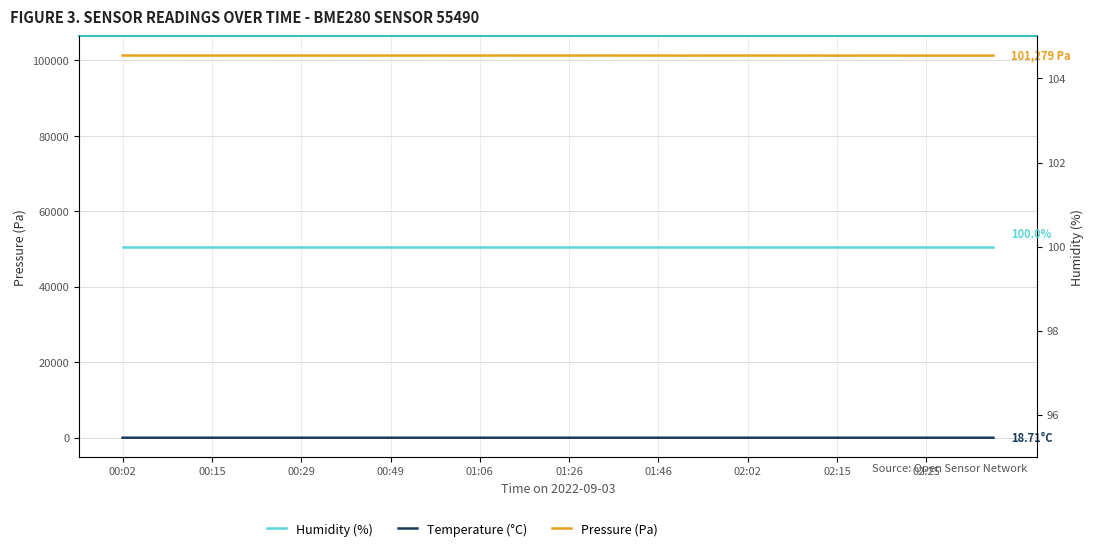

What is the average value of the Pressure (Pa) series?

101293.9